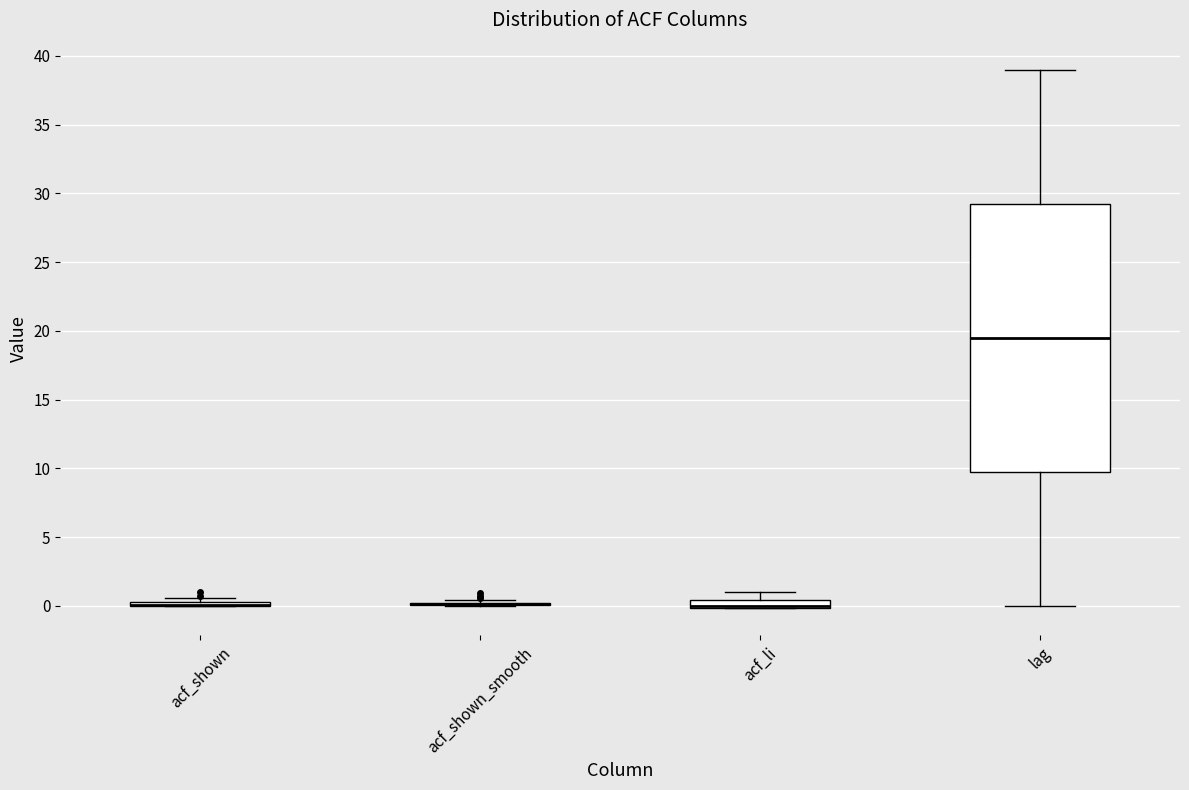

Where does the lower whisker of the box for lag end on the y-axis? The values are not printed on the chart, so give them approximately, as read against the axis.

0.0